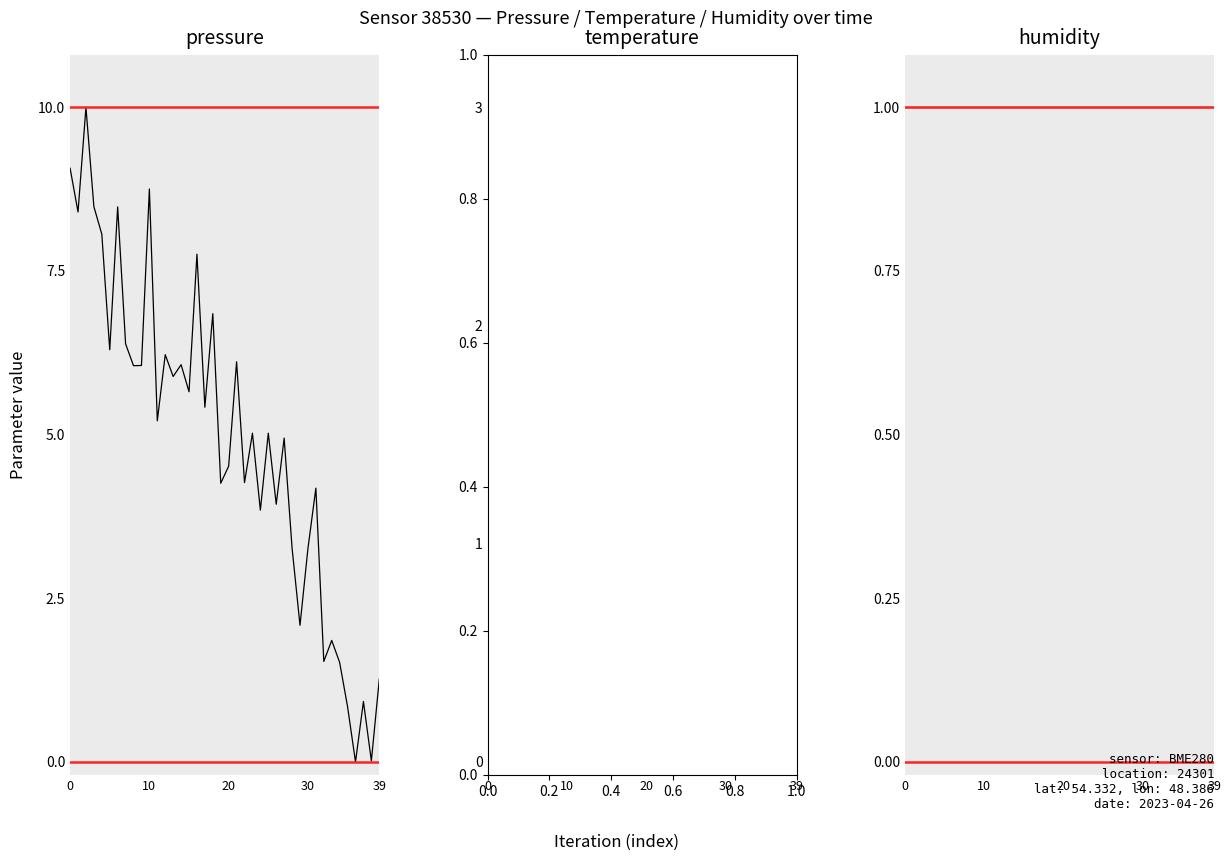

Is it true that pressure equals 9.5 at 13?

False